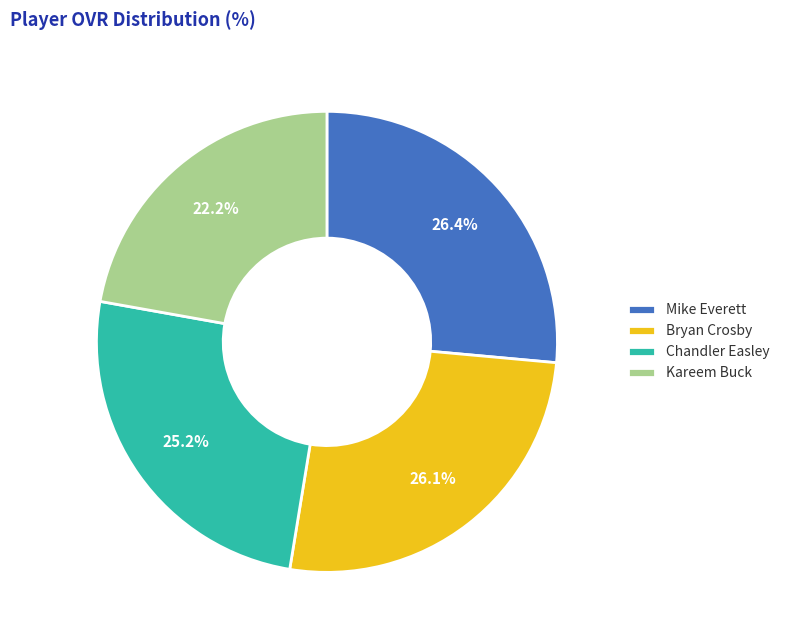

Is there a majority slice in this chart?

No